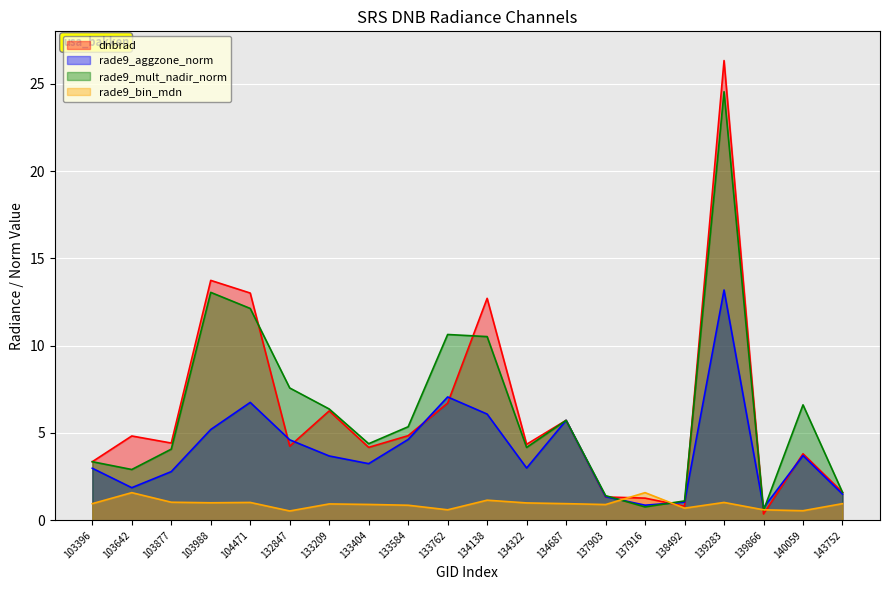

Which has a higher value, 137916 or 103988?

103988